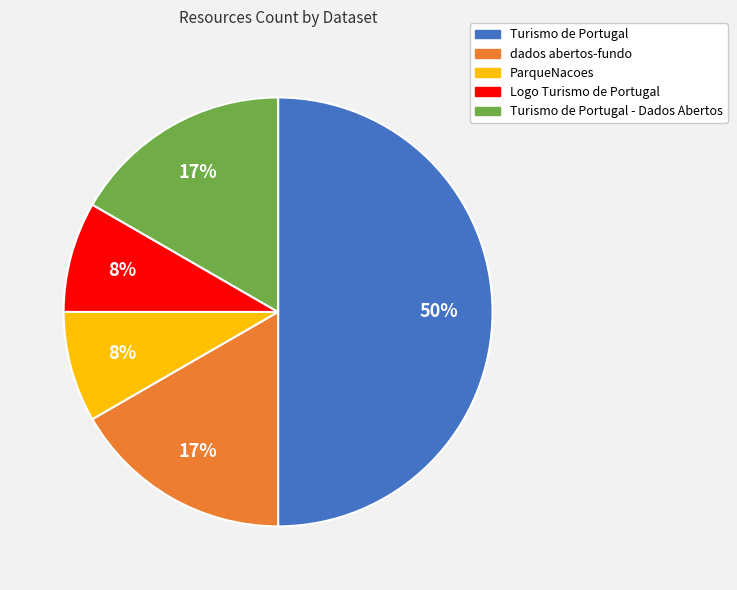

To the nearest percent, what is the average slice percentage?

20%